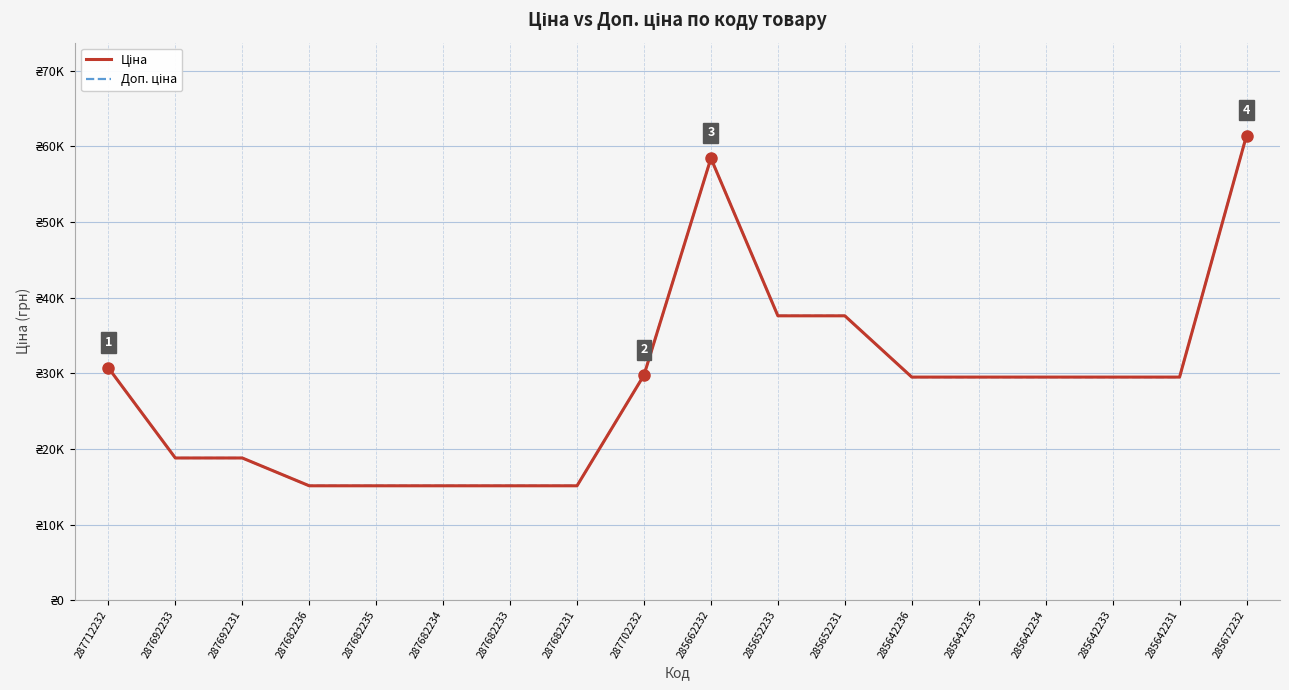

Does the chart have visible grid lines?

Yes